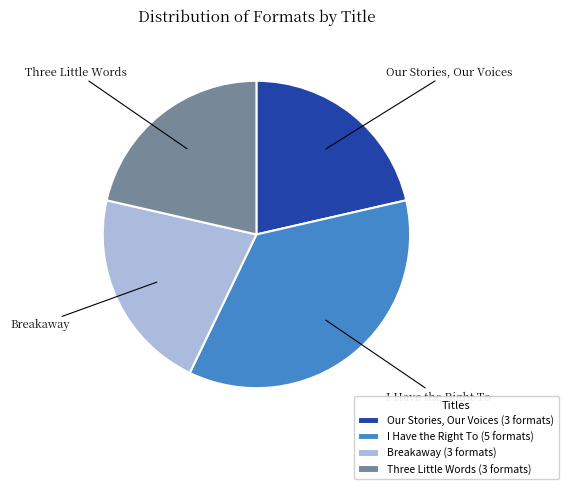

Do Breakaway and Our Stories, Our Voices together represent more than half of the pie?

No